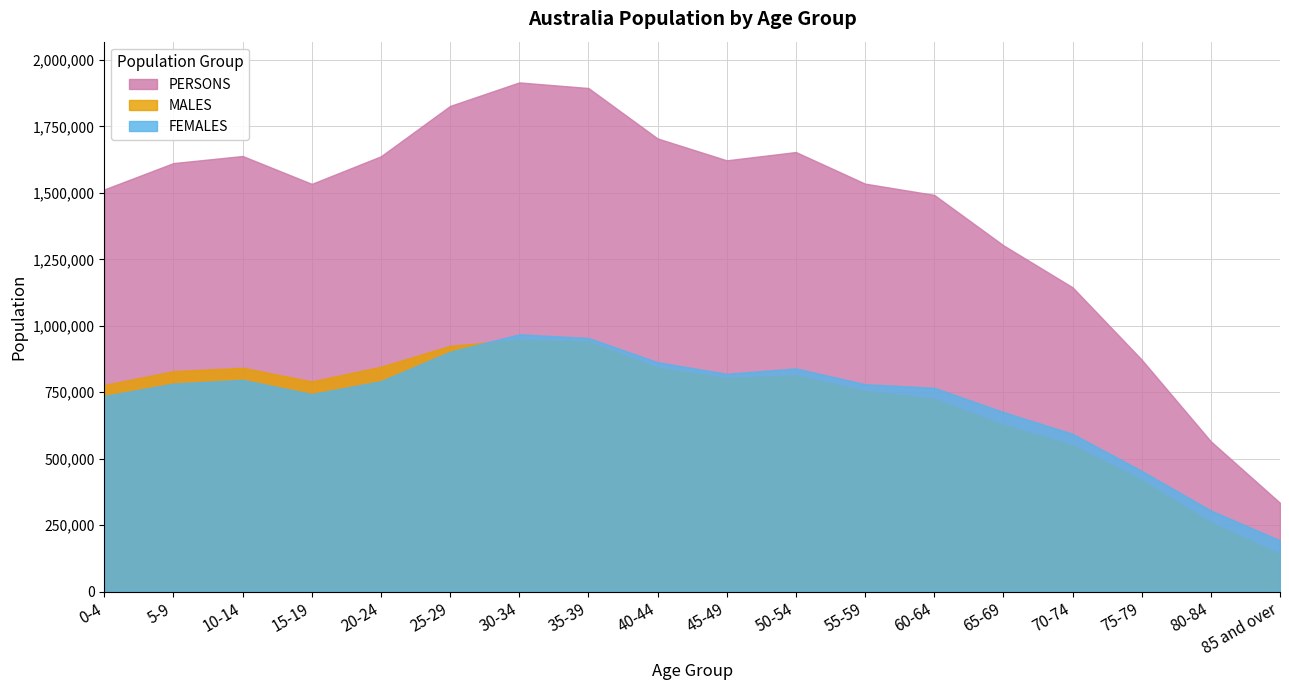

What is the difference between the maximum and minimum values in the PERSONS series?

1581490